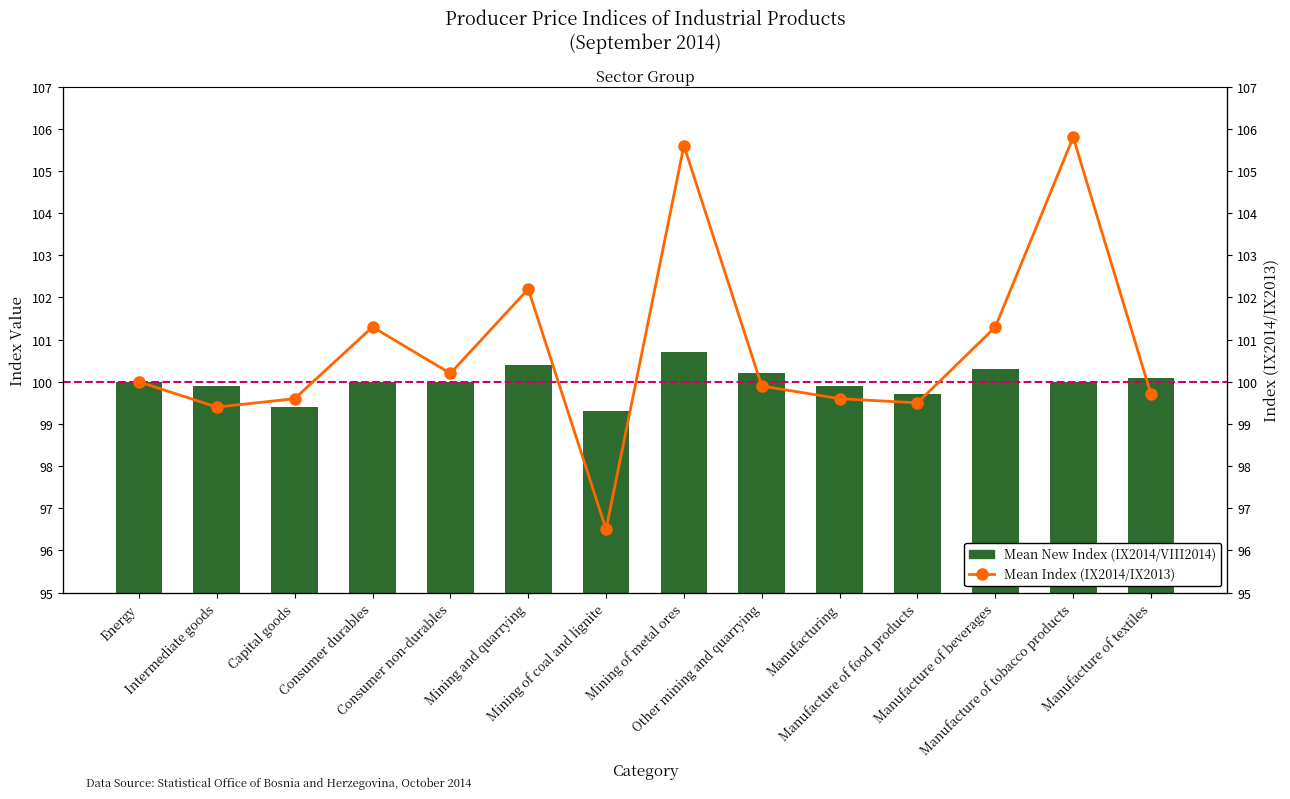

How many values in the Mean New Index (IX2014/VIII2014) series are below 100?

5